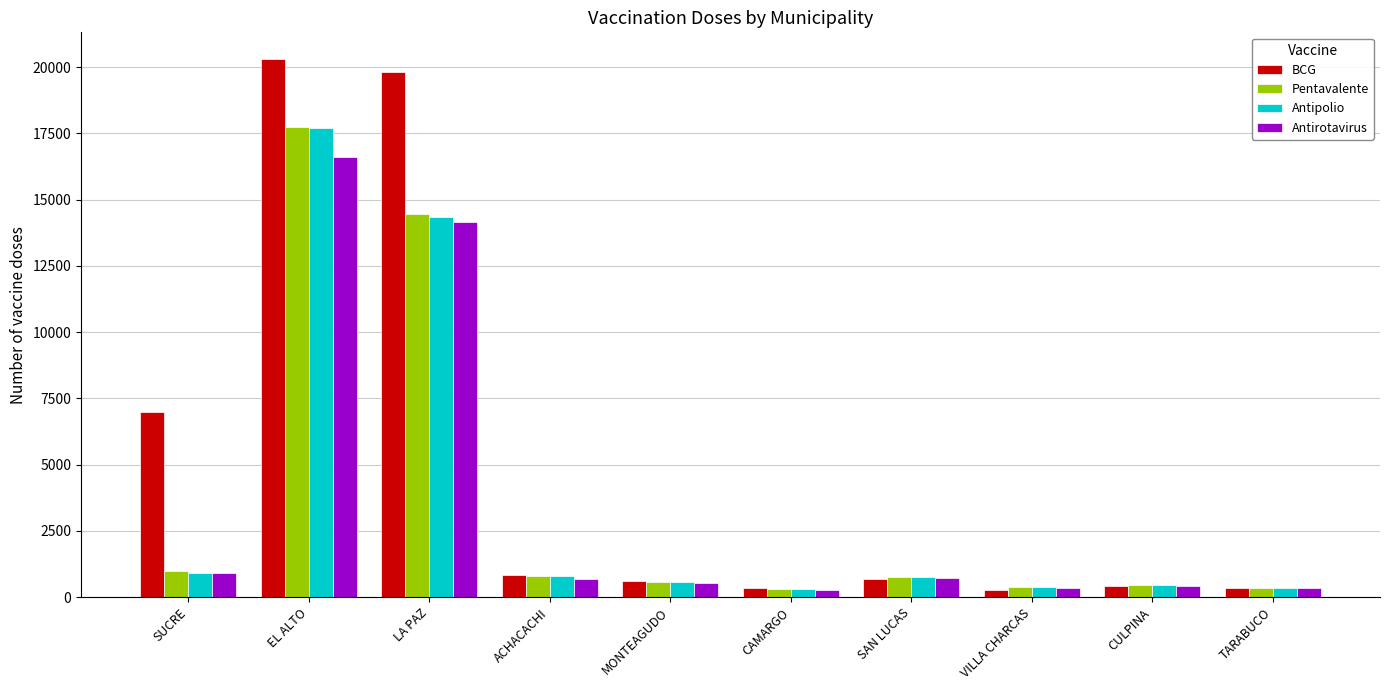

How many bars are there in total?

40